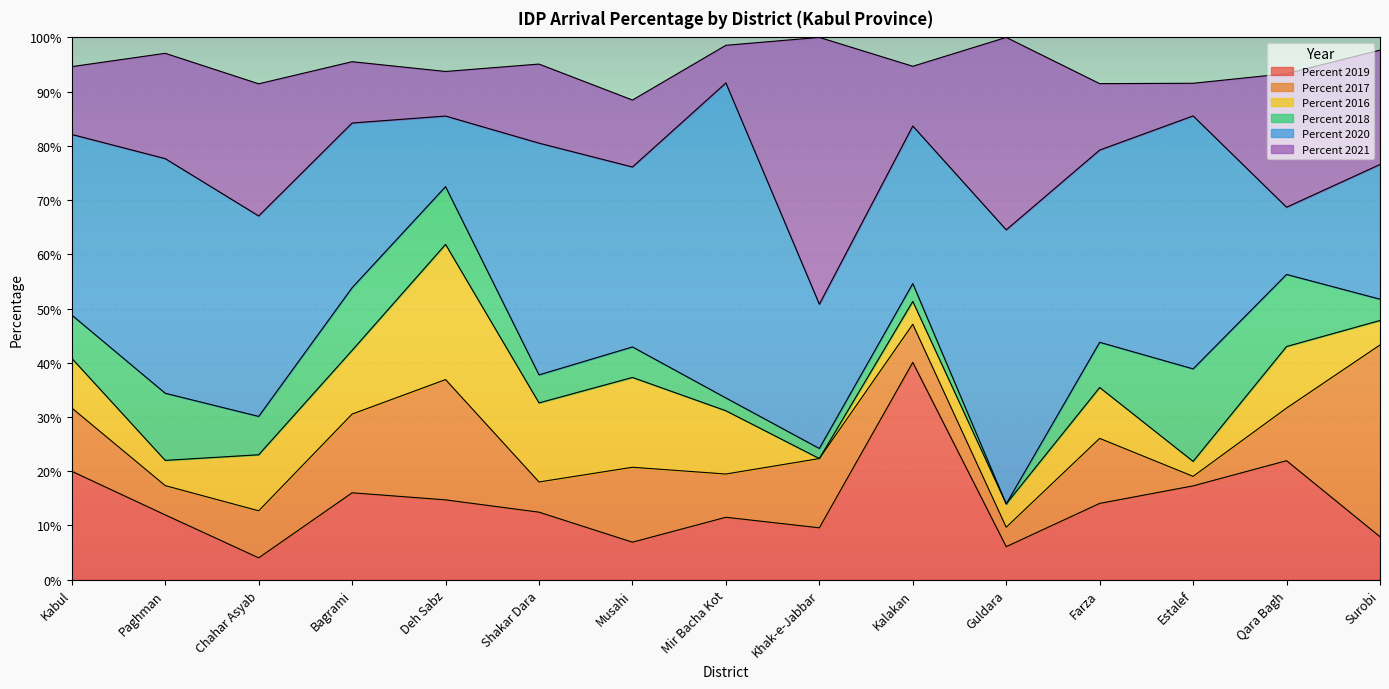

True or false: Percent 2021 has more than 1 interior local peaks.

True